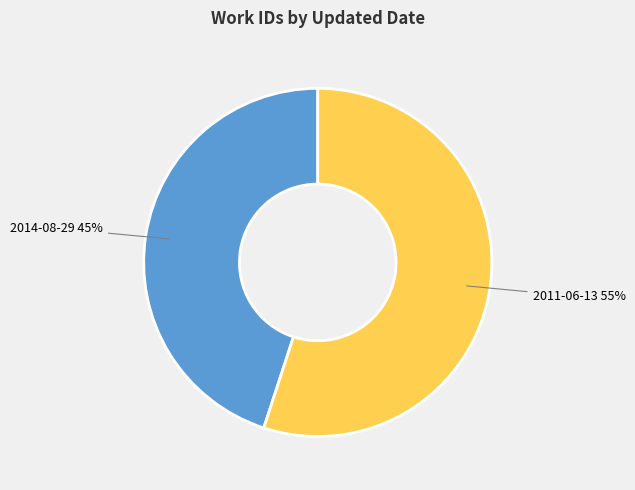

The 2011-06-13 slice represents 55% of the pie. True or false?

True